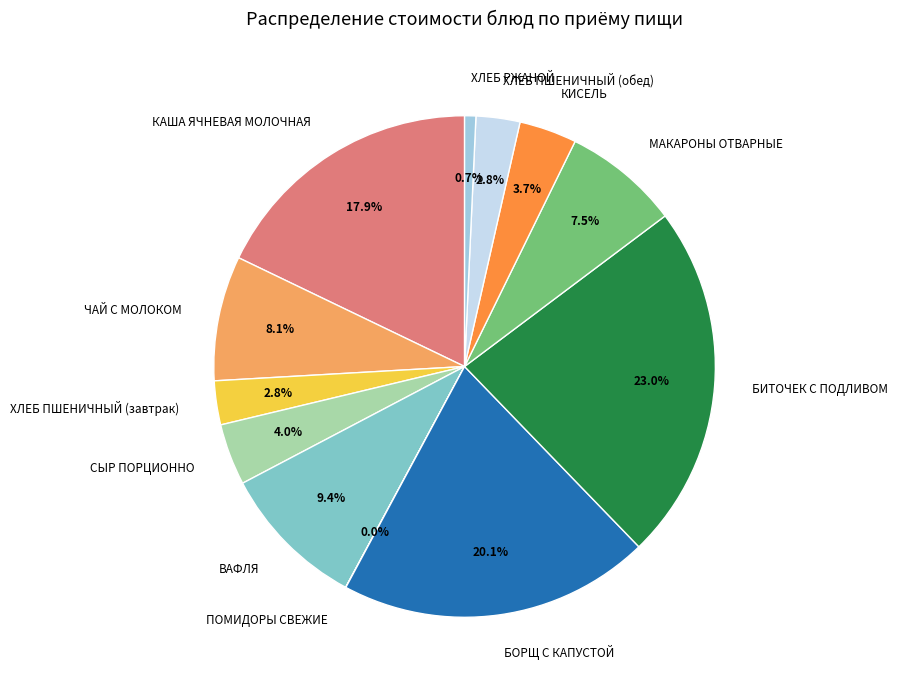

The ХЛЕБ ПШЕНИЧНЫЙ (обед) slice represents 15% of the pie. True or false?

False